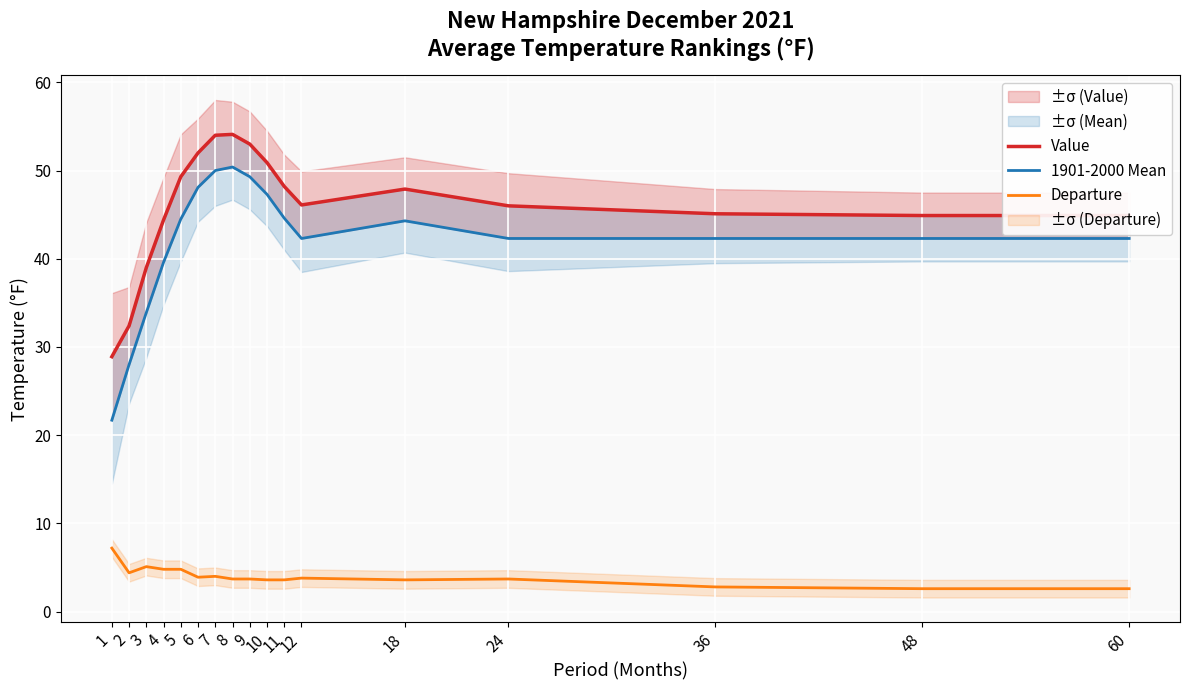

Where is the first local minimum for Departure?

2